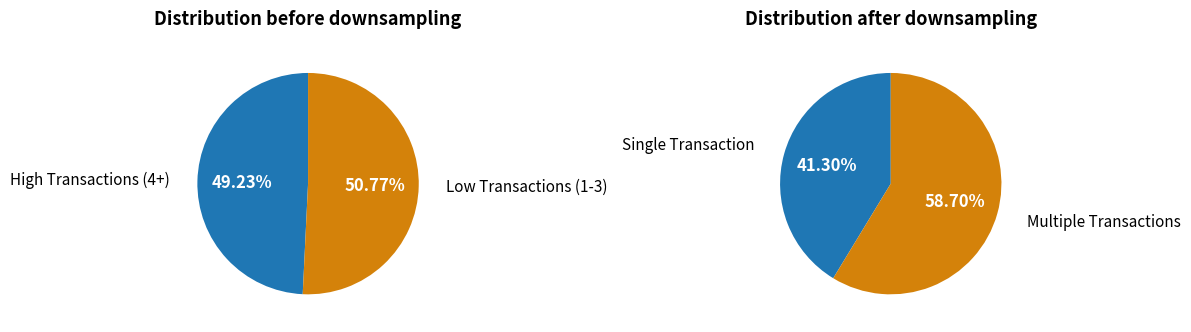

Between 4 and 4, which is larger?

4